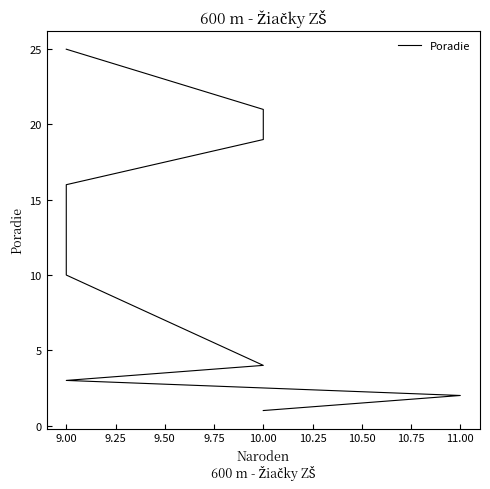

What is the sum of the values at 9.75 and 11.00?

35